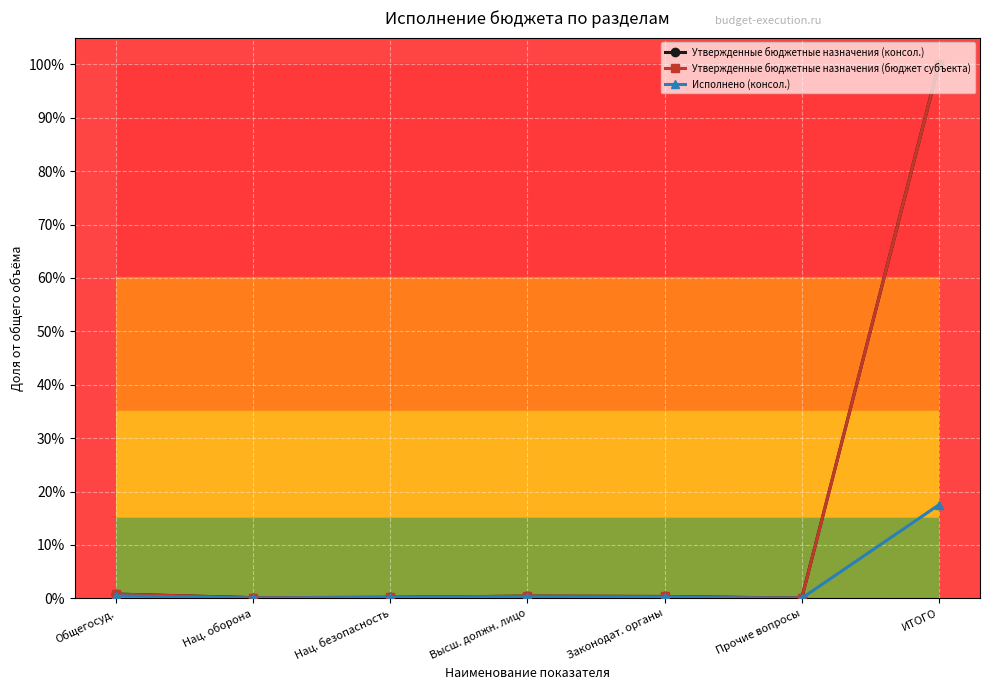

True or false: Утвержденные бюджетные назначения (консол.) has more than 0 interior local peaks.

True